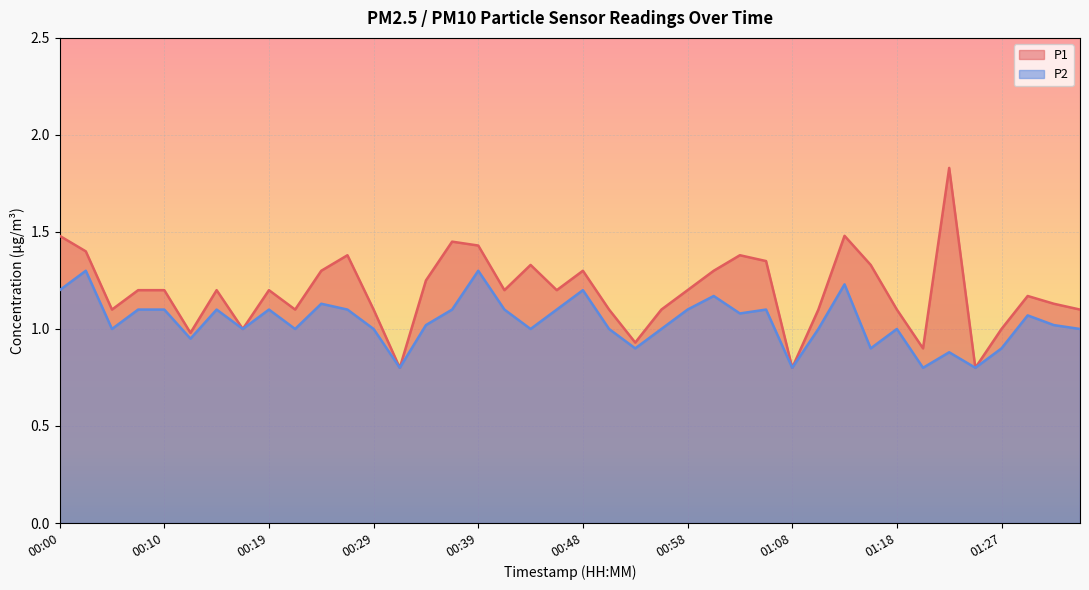

True or false: P2 has a value of 0.8 at 01:01.

False